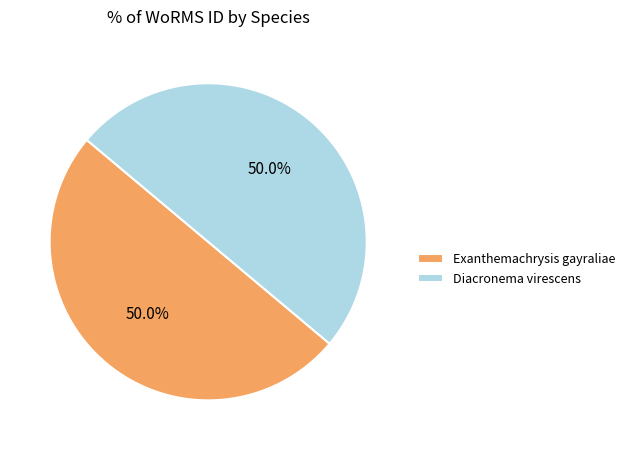

Approximately how many times larger is the value at Diacronema virescens compared to Exanthemachrysis gayraliae?

1.0